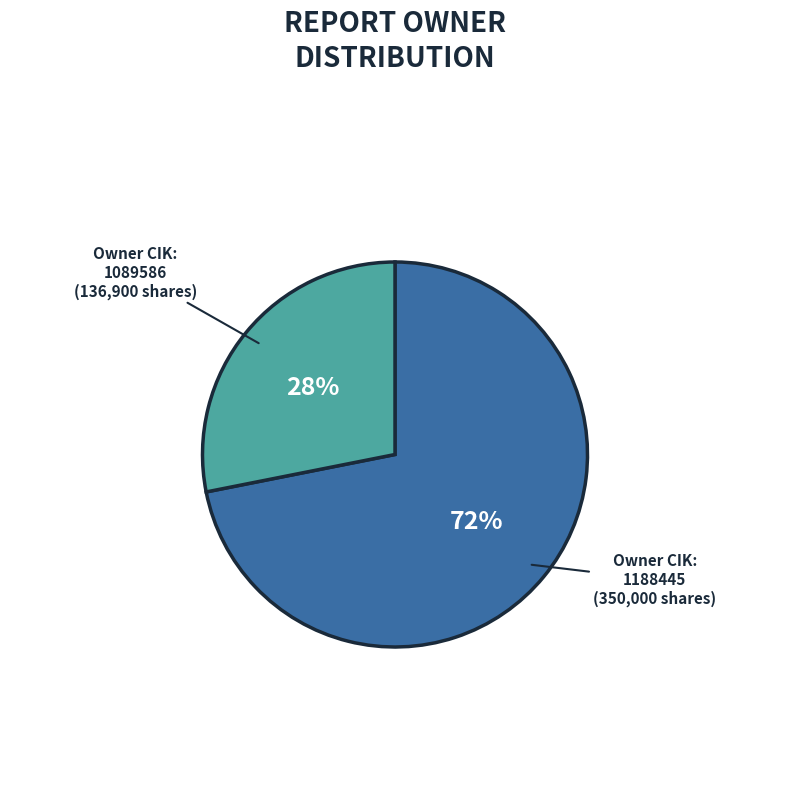

Which has a higher value, 1188445 or 1089586?

1188445